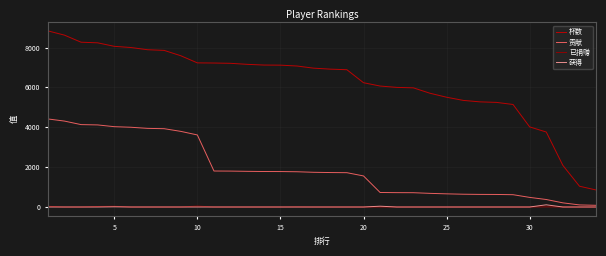

Which series has the largest total across all categories?

杯数